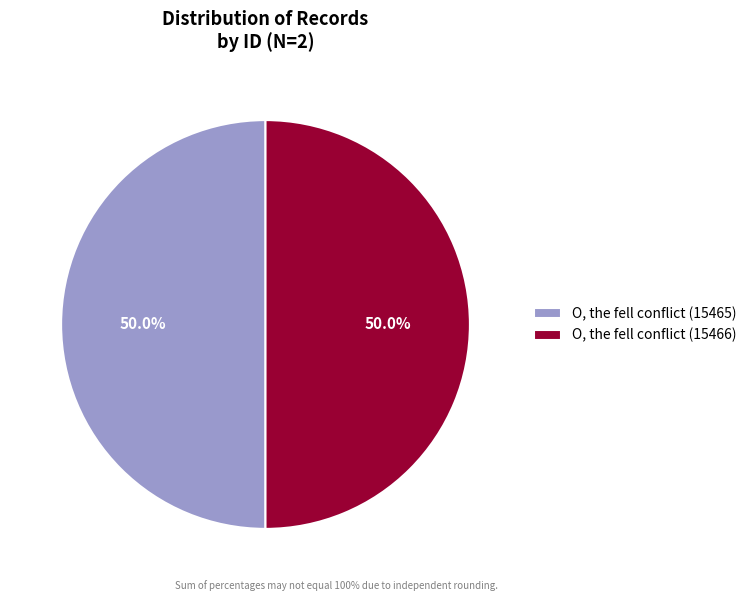

What percentage is NOT represented by O, the fell conflict (15466)?

50.0%